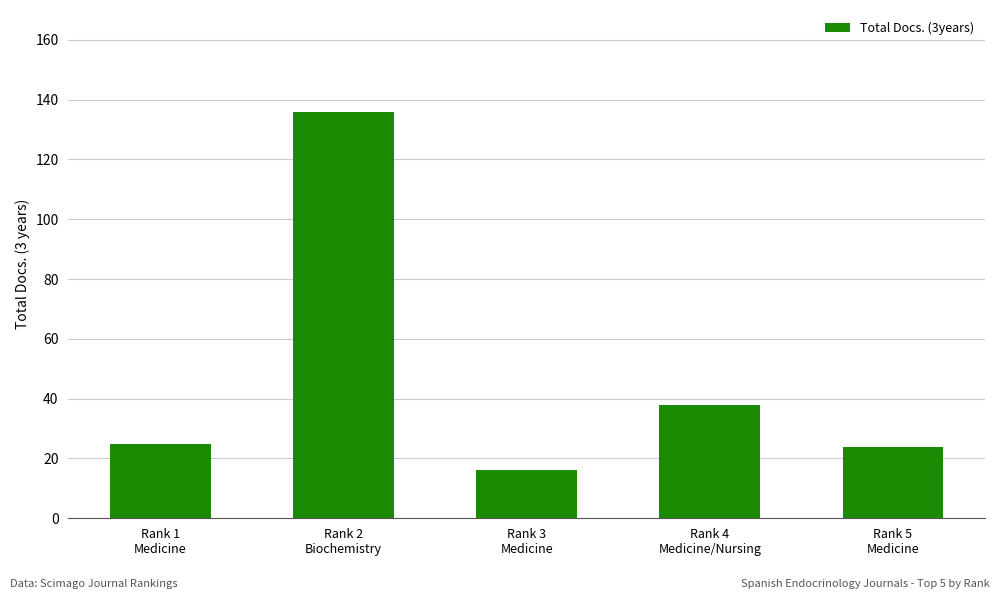

What is the maximum value shown in the chart?

136